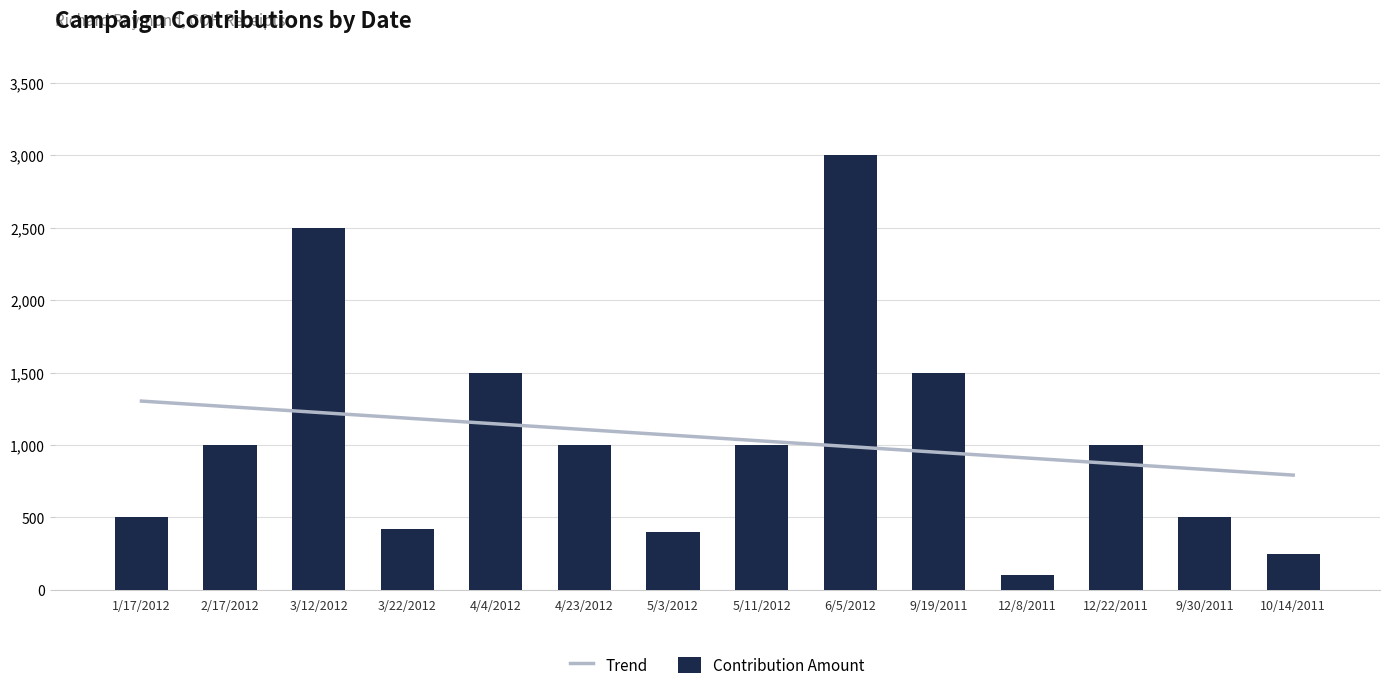

List the labels in order of value, smallest first.

12/8/2011, 10/14/2011, 5/3/2012, 3/22/2012, 1/17/2012, 9/30/2011, 2/17/2012, 4/23/2012, 5/11/2012, 12/22/2011, 4/4/2012, 9/19/2011, 3/12/2012, 6/5/2012